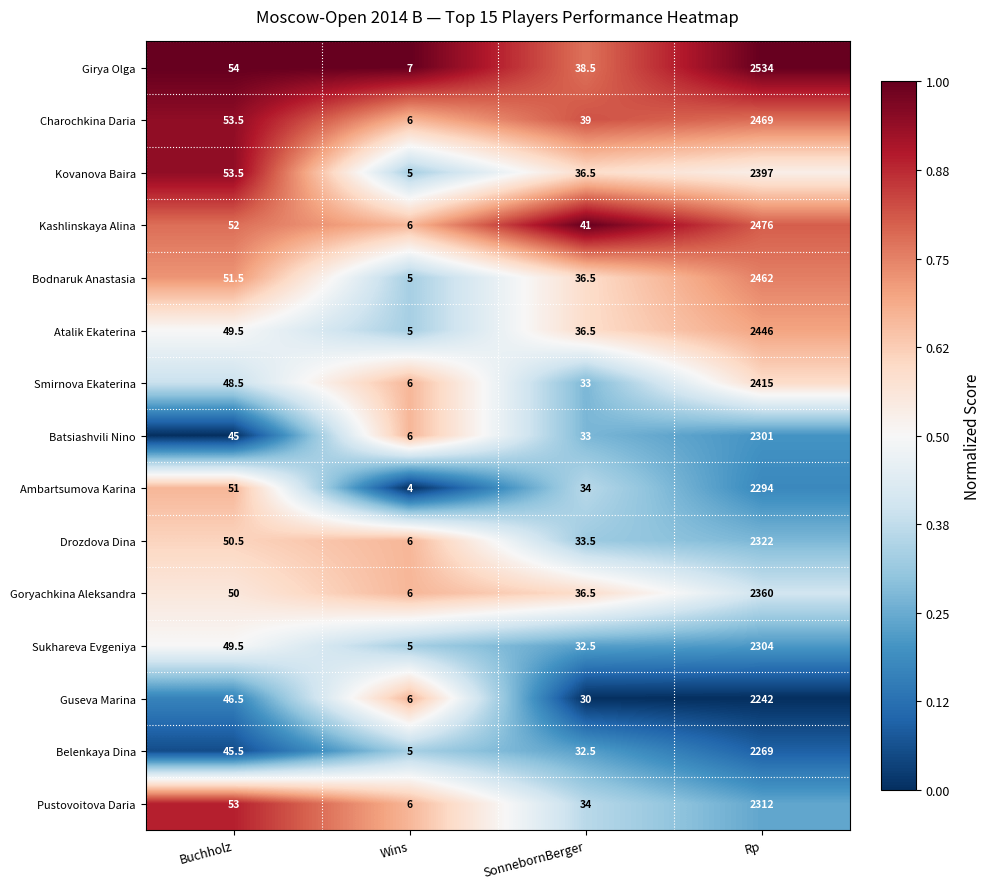

Which category has the lowest value across all series?

Wins